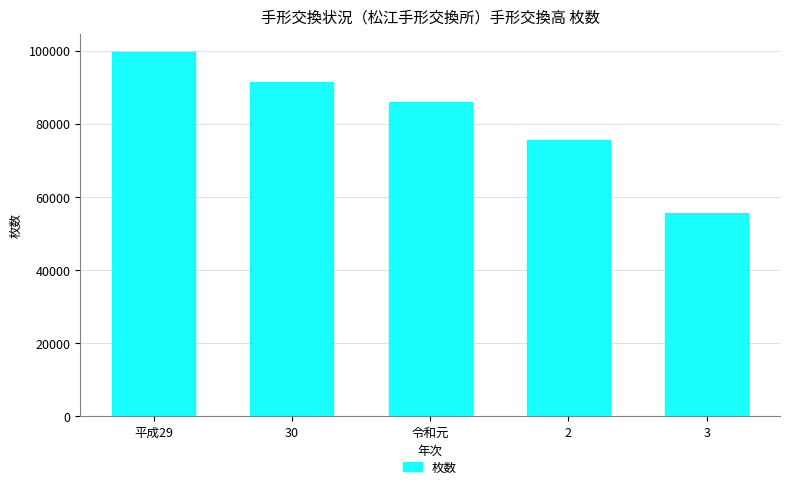

Reading left to right, extract all data points from this chart.

99717	91566	86005	75600	55518